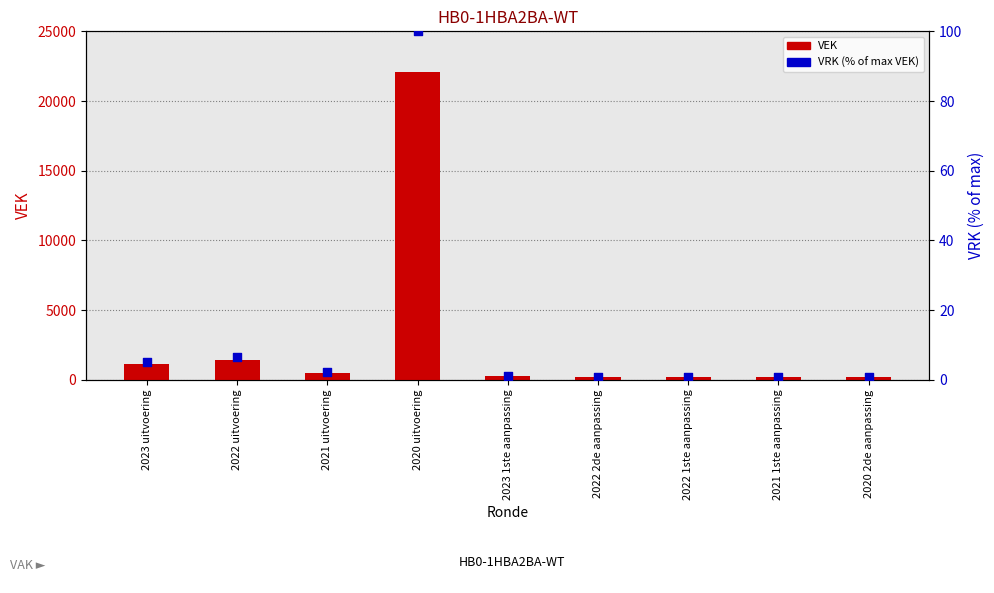

Which series has the largest total across all categories?

VEK